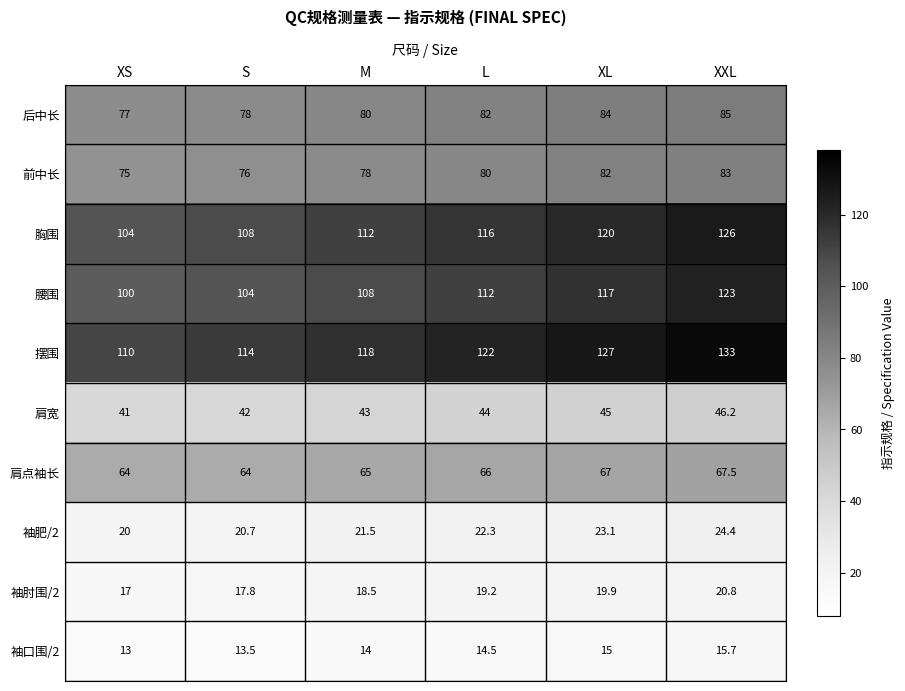

The value of 后中长 at M is 30.4. True or false?

False